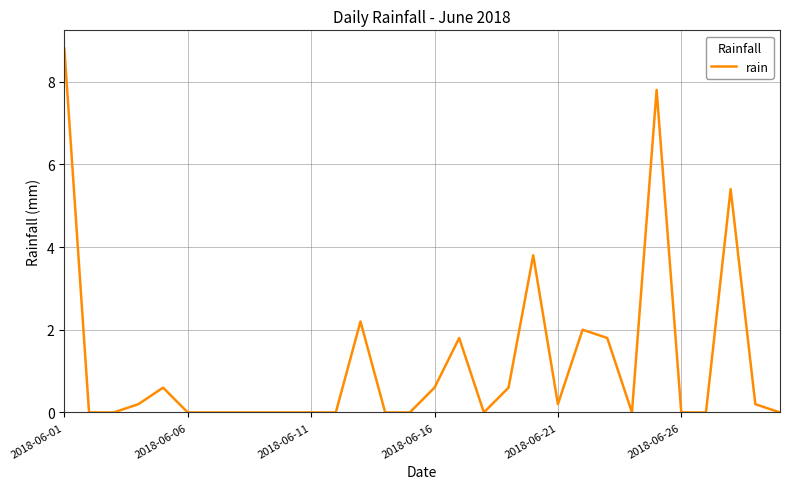

What is the difference between the maximum and minimum values?

8.8